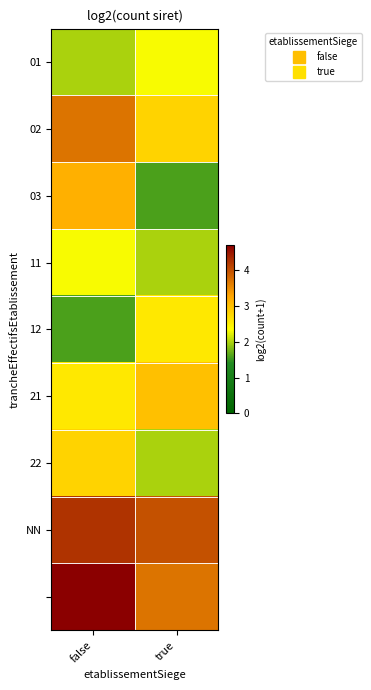

How many distinct data groups are displayed?

9